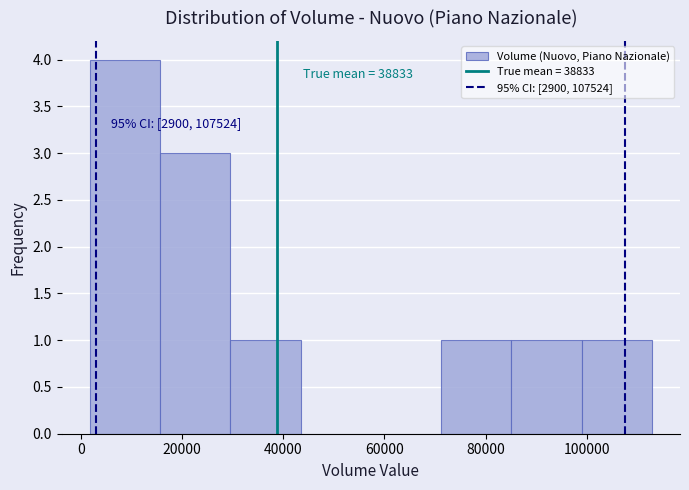

Over which range of the x-axis is the bar tallest?

2000 to 16000